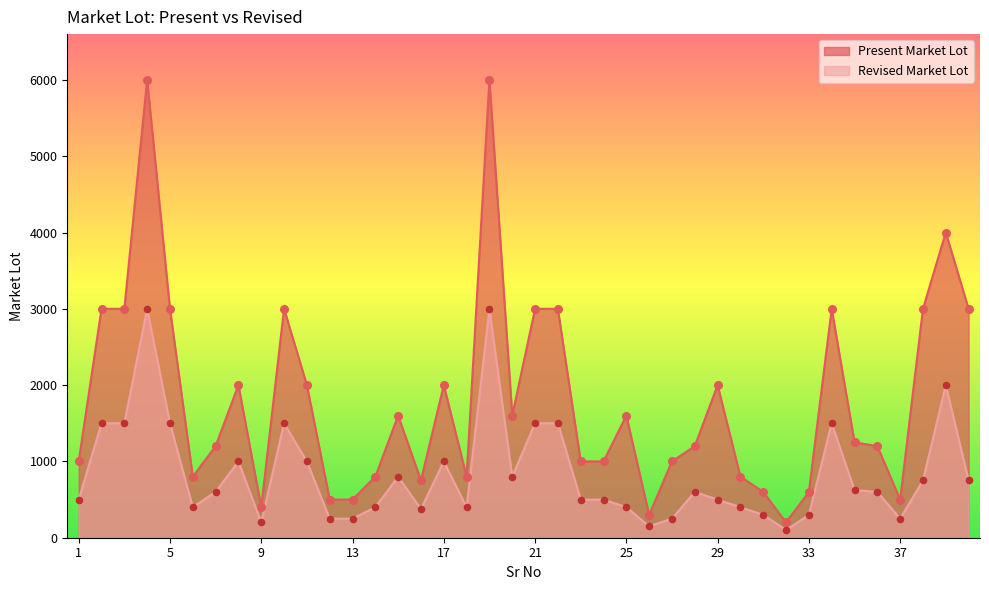

At how many categories does at least one series exceed 2990?

12